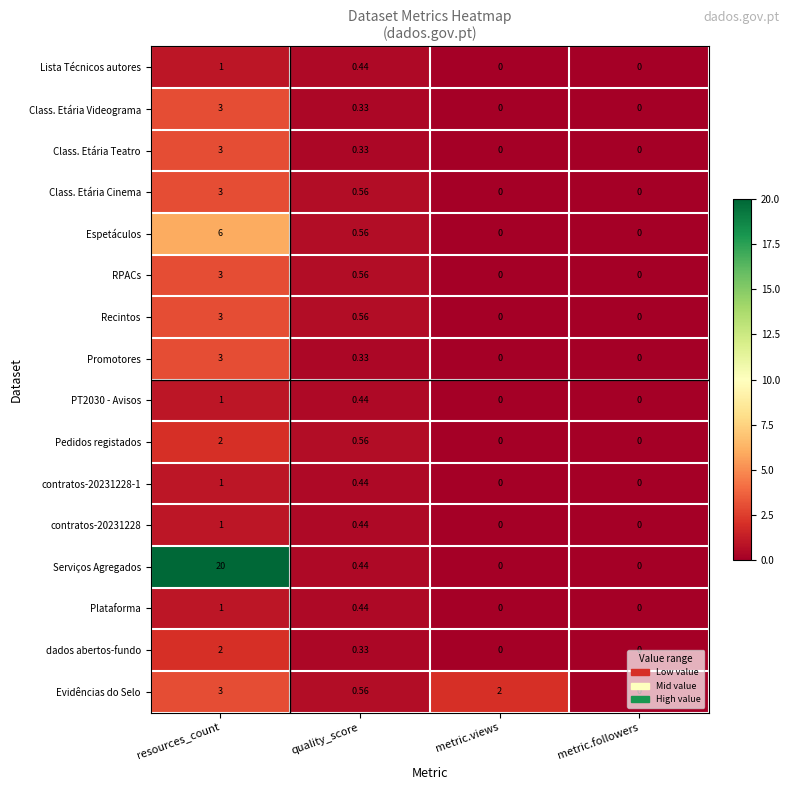

At which label is Promotores closest to 1?

quality_score